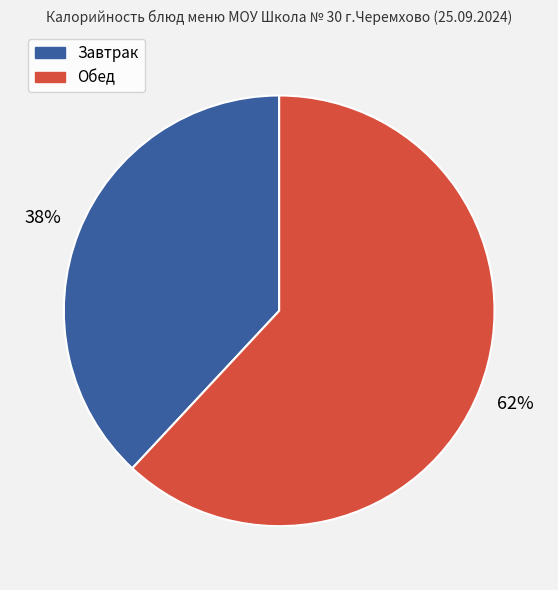

To the nearest percent, what is the average slice percentage?

50%